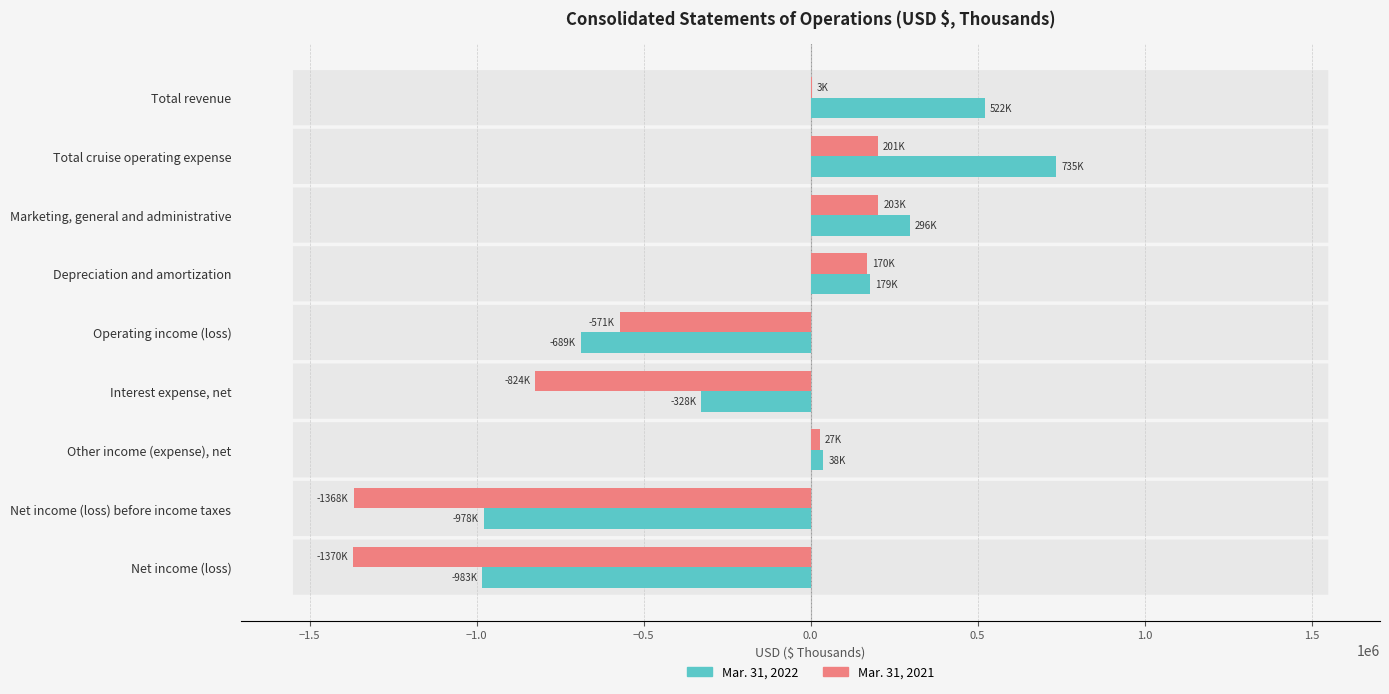

Which series changed the most between Depreciation and amortization and Operating income (loss)?

Mar. 31, 2022